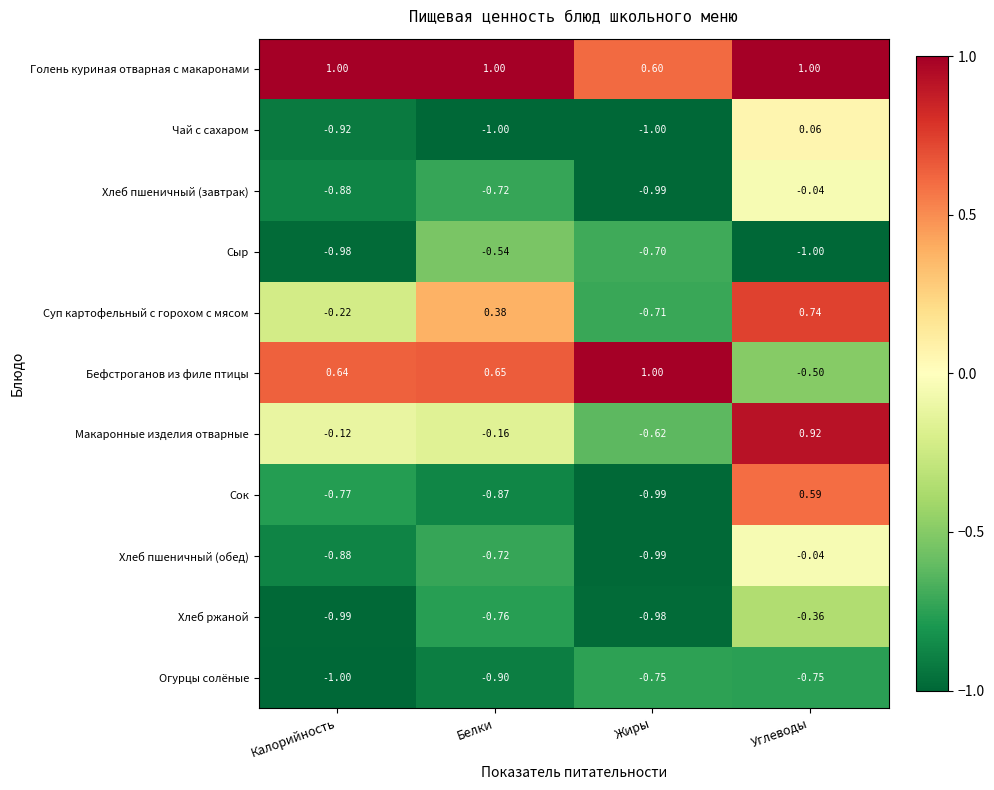

At which label does Макаронные изделия отварные first exceed 0?

Углеводы